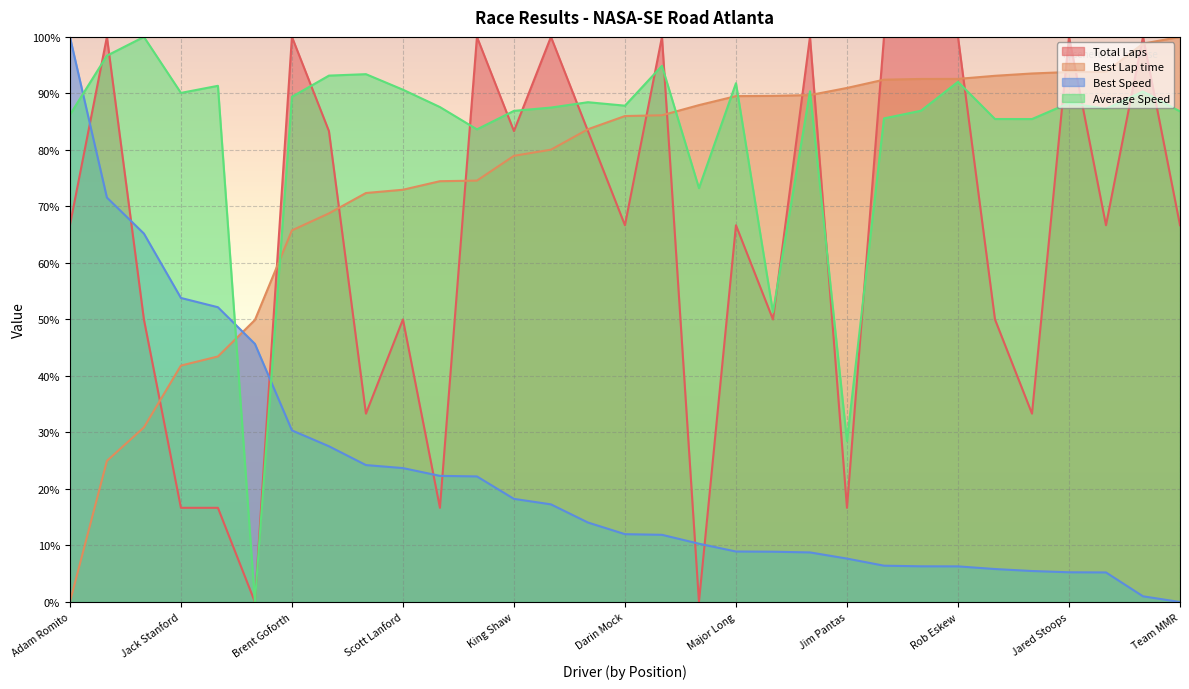

Reading left to right, extract all data points from this chart.

Total Laps: Adam Romito=66.7	David Richardson=100.0	Terry Mathis=50.0	Jack Stanford=16.7	Brian Tyler=16.7	Bill Goforth=0.0	Brent Goforth=100.0	Ken Gilreath=83.3	Richard Comer=33.3	Scott Lanford=50.0	Lee Roberts=16.7	Steven Beasley=100.0	King Shaw=83.3	Mike Brooks=100.0	Aaron Rice=83.3	Darin Mock=66.7	Sandro Espinosa=100.0	MICHAEL HOOVER=0.0	Major Long=66.7	John Clark=50.0	Samuel Siemon=100.0	Jim Pantas=16.7	Philippe Pellerin=100.0	Todd Brooks=100.0	Rob Eskew=100.0	Robert Miller=50.0	Sergio Ramirez=33.3	Jared Stoops=100.0	Chris Randall=66.7	Michael Rohrbaugh=100.0	Team MMR=66.7
Best Lap time: Adam Romito=0.0	David Richardson=25.0	Terry Mathis=30.9	Jack Stanford=41.8	Brian Tyler=43.4	Bill Goforth=49.9	Brent Goforth=65.8	Ken Gilreath=68.8	Richard Comer=72.4	Scott Lanford=73.0	Lee Roberts=74.5	Steven Beasley=74.6	King Shaw=79.0	Mike Brooks=80.0	Aaron Rice=83.7	Darin Mock=86.0	Sandro Espinosa=86.1	MICHAEL HOOVER=87.9	Major Long=89.5	John Clark=89.6	Samuel Siemon=89.7	Jim Pantas=91.0	Philippe Pellerin=92.4	Todd Brooks=92.6	Rob Eskew=92.6	Robert Miller=93.1	Sergio Ramirez=93.5	Jared Stoops=93.8	Chris Randall=93.8	Michael Rohrbaugh=98.8	Team MMR=100.0
Best Speed: Adam Romito=100.0	David Richardson=71.6	Terry Mathis=65.2	Jack Stanford=53.8	Brian Tyler=52.2	Bill Goforth=45.7	Brent Goforth=30.4	Ken Gilreath=27.6	Richard Comer=24.2	Scott Lanford=23.7	Lee Roberts=22.3	Steven Beasley=22.2	King Shaw=18.2	Mike Brooks=17.3	Aaron Rice=14.1	Darin Mock=12.0	Sandro Espinosa=11.9	MICHAEL HOOVER=10.3	Major Long=8.9	John Clark=8.9	Samuel Siemon=8.8	Jim Pantas=7.7	Philippe Pellerin=6.4	Todd Brooks=6.3	Rob Eskew=6.3	Robert Miller=5.8	Sergio Ramirez=5.5	Jared Stoops=5.3	Chris Randall=5.2	Michael Rohrbaugh=1.0	Team MMR=0.0
Average Speed: Adam Romito=86.2	David Richardson=96.7	Terry Mathis=100.0	Jack Stanford=90.1	Brian Tyler=91.3	Bill Goforth=0.0	Brent Goforth=89.4	Ken Gilreath=93.1	Richard Comer=93.4	Scott Lanford=90.7	Lee Roberts=87.6	Steven Beasley=83.6	King Shaw=86.9	Mike Brooks=87.5	Aaron Rice=88.4	Darin Mock=87.8	Sandro Espinosa=94.9	MICHAEL HOOVER=73.2	Major Long=91.8	John Clark=51.3	Samuel Siemon=90.4	Jim Pantas=28.5	Philippe Pellerin=85.6	Todd Brooks=86.9	Rob Eskew=92.0	Robert Miller=85.5	Sergio Ramirez=85.5	Jared Stoops=88.3	Chris Randall=87.3	Michael Rohrbaugh=90.3	Team MMR=86.8